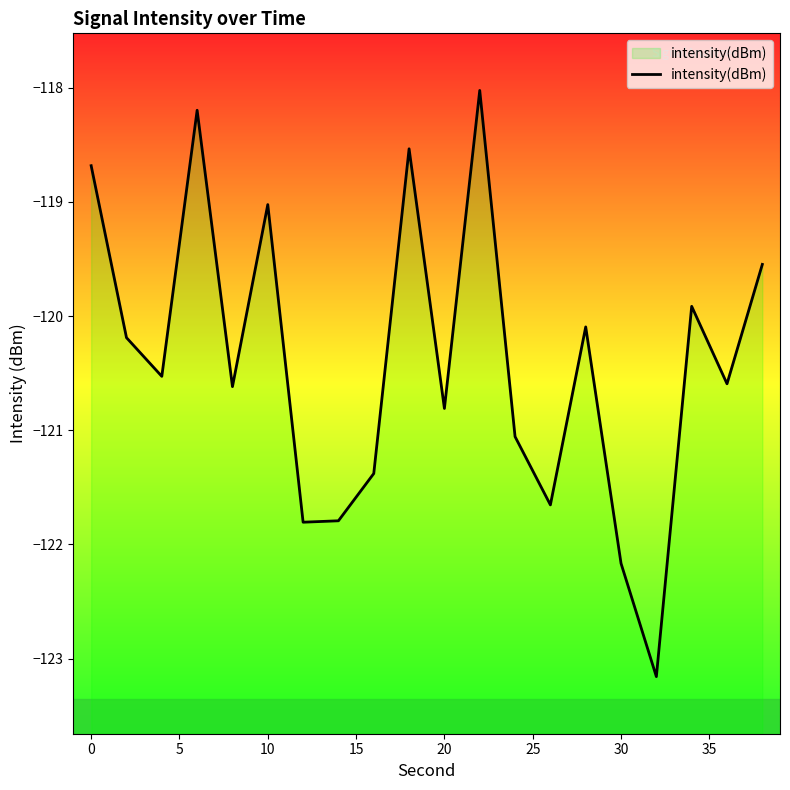

What is the difference between the maximum and minimum values?

5.1